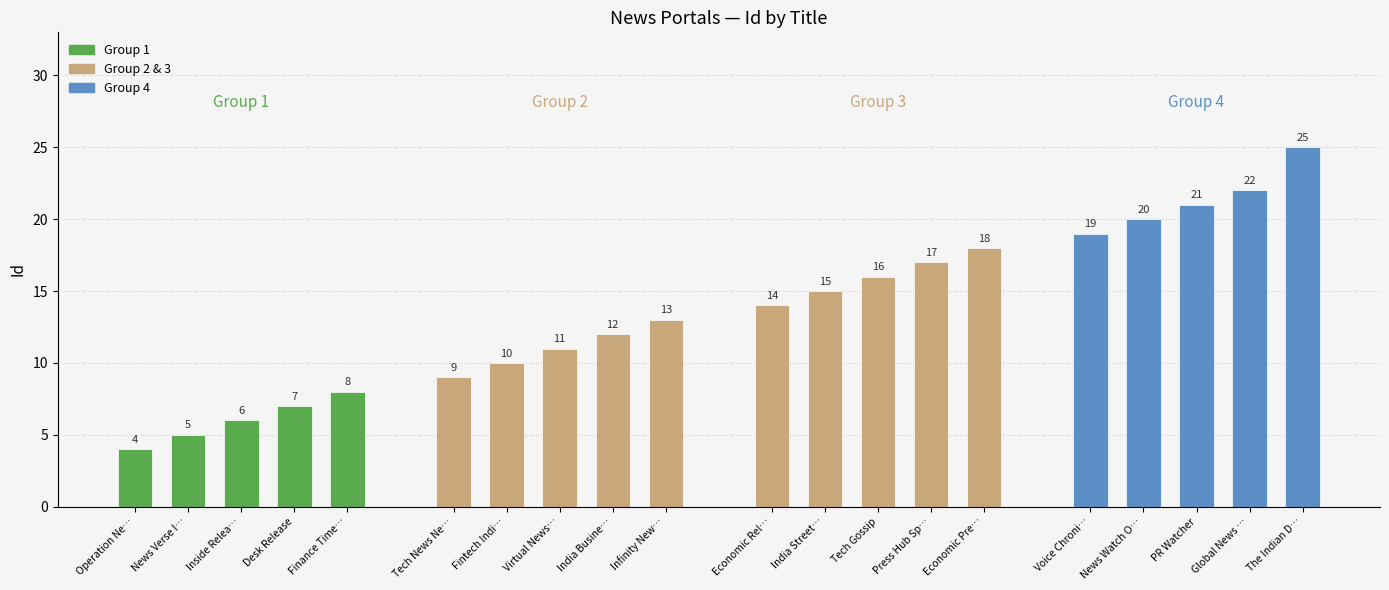

True or false: the data shows 14 at Tech News Network.

False